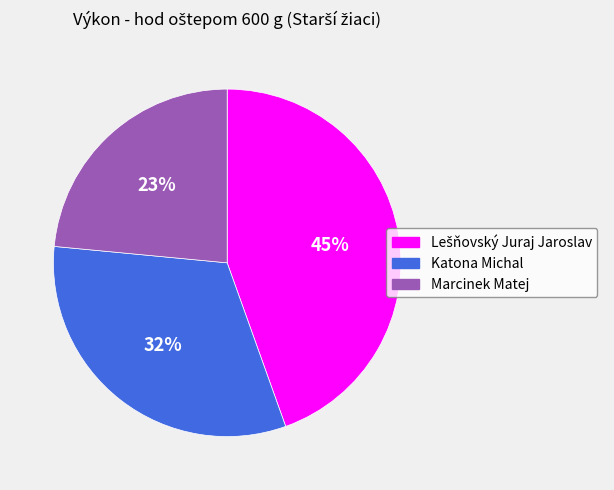

How many segments does this pie chart have?

3